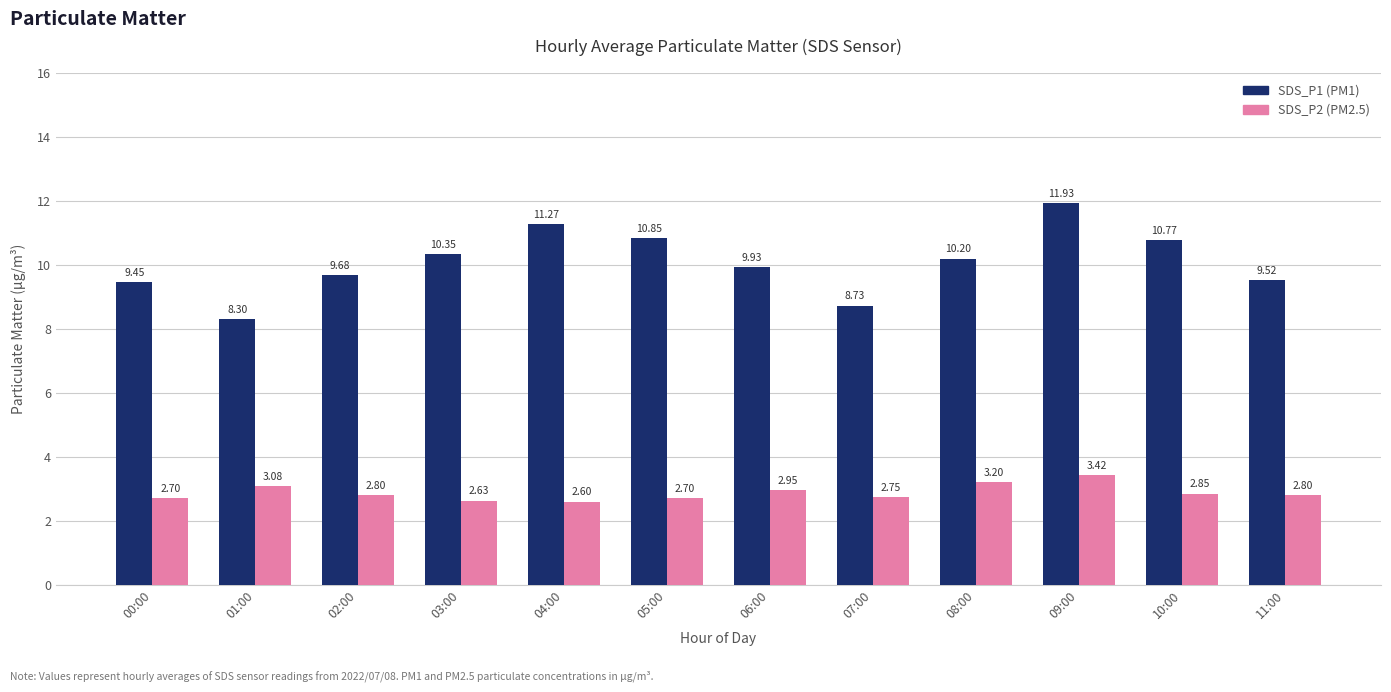

Rank the series by their average value, from highest to lowest.

SDS_P1 (PM1), SDS_P2 (PM2.5)